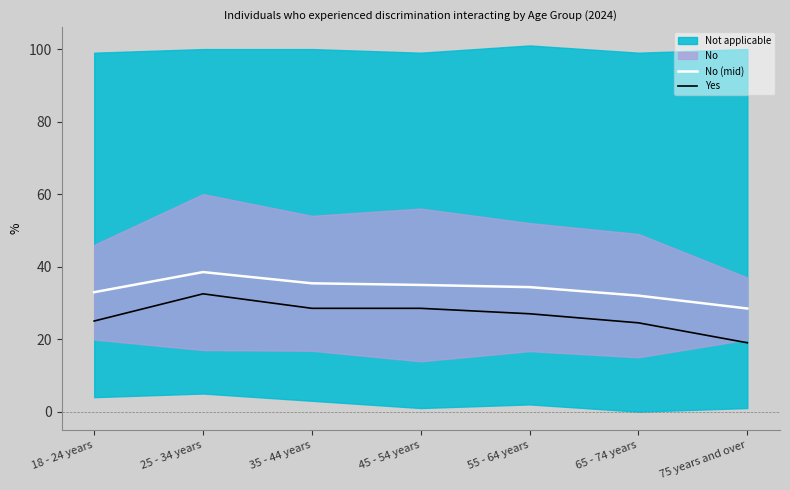

What is the label of the 6th point from the left?

65 - 74 years